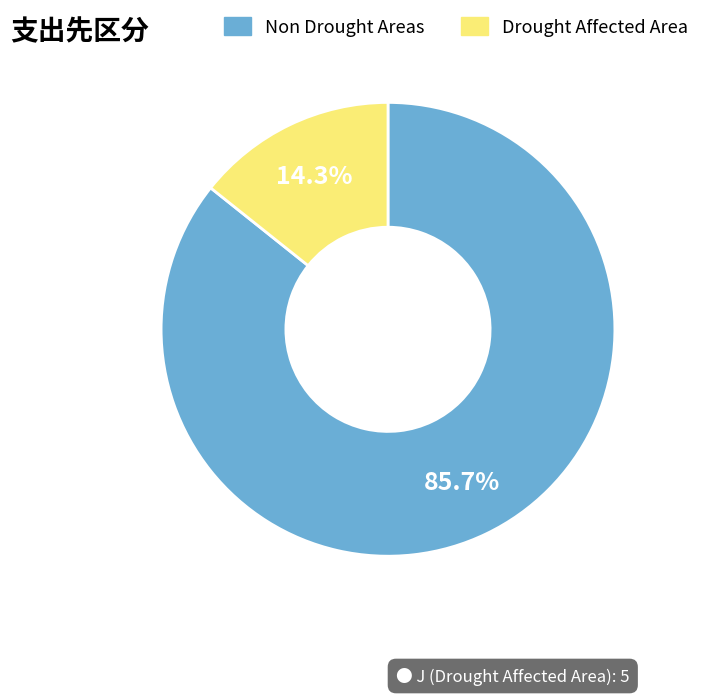

Is there a majority slice in this chart?

Yes